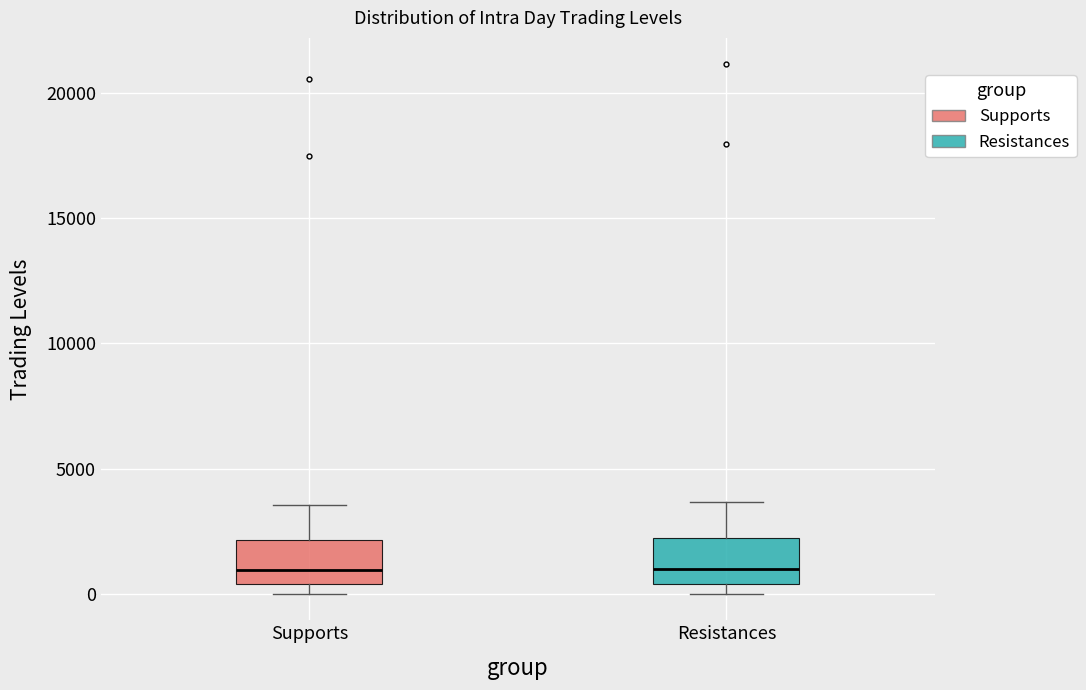

Reading left to right, read every box against the y-axis: the position of its median line, the range the box covers, and the ends of its whiskers. The values are not printed on the chart, so give them approximately, as read against the axis.

Supports: median 1000, box 500 to 2000, whiskers 0 to 3500
Resistances: median 1000, box 500 to 2500, whiskers 0 to 3500